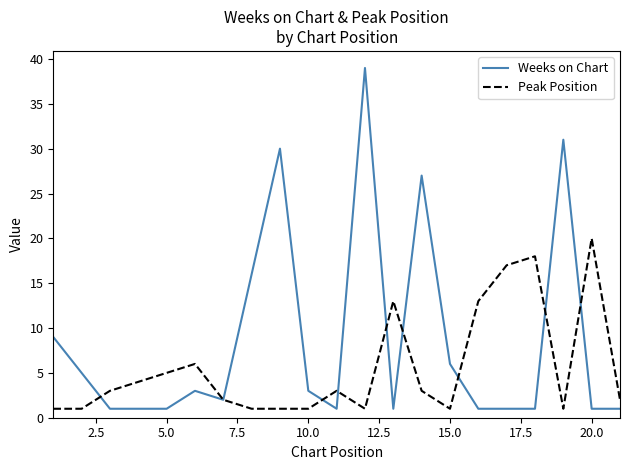

What is the maximum value for Peak Position?

20